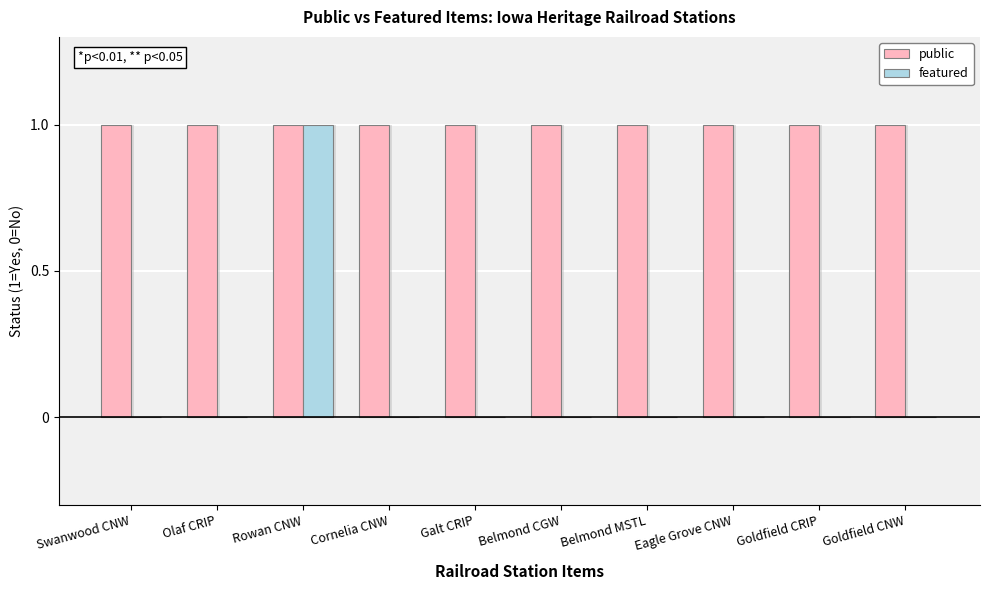

Rank the categories by featured value from lowest to highest.

Swanwood CNW, Olaf CRIP, Cornelia CNW, Galt CRIP, Belmond CGW, Belmond MSTL, Eagle Grove CNW, Goldfield CRIP, Goldfield CNW, Rowan CNW